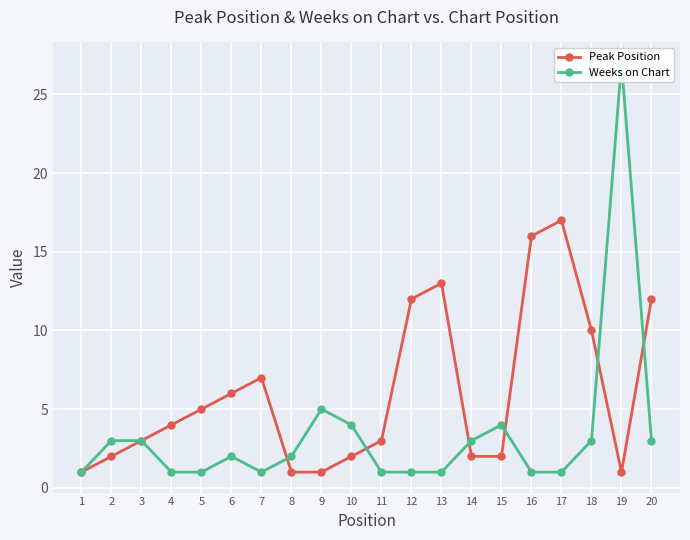

Where is Peak Position nearest to the value 9?

18